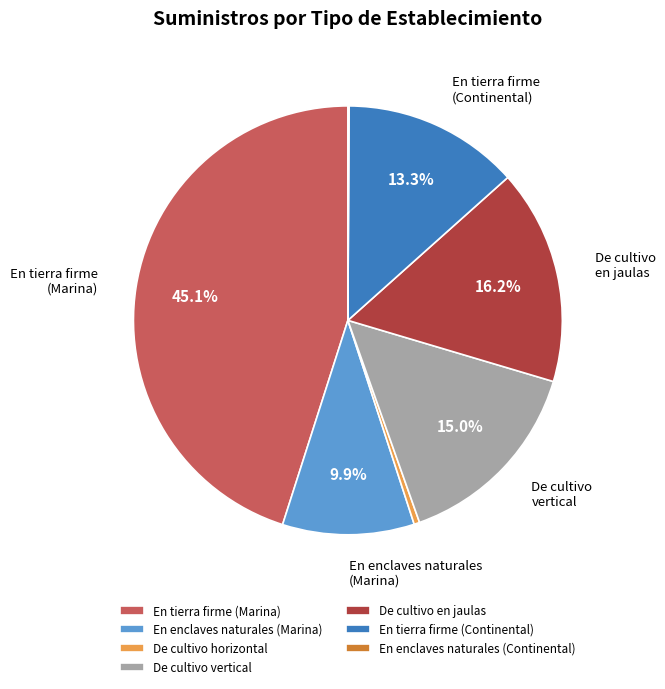

What percentage is the De cultivo vertical slice, to the nearest percent?

15%